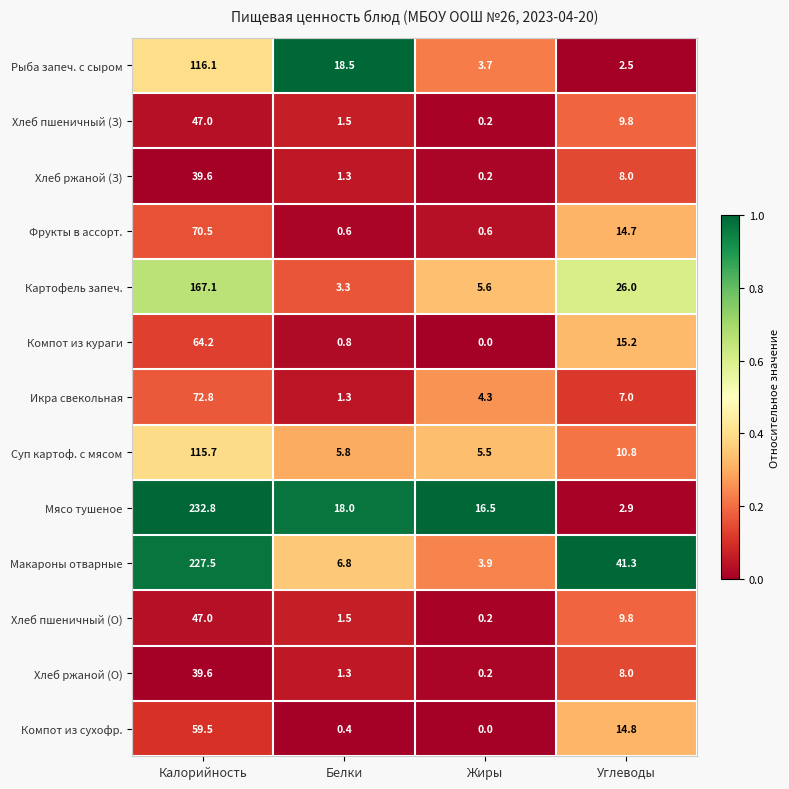

At which label does Фрукты в ассорт. first exceed 14?

Калорийность